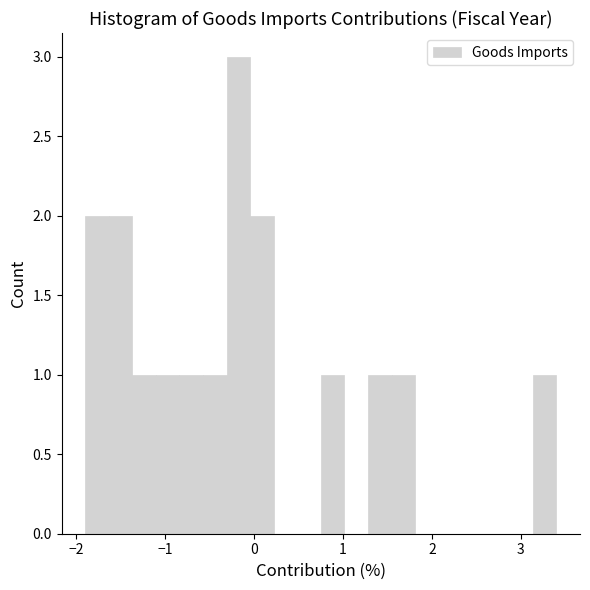

Around what value on the x-axis is the tallest bar? Give the approximate position of its centre, as read against the axis.

-0.2